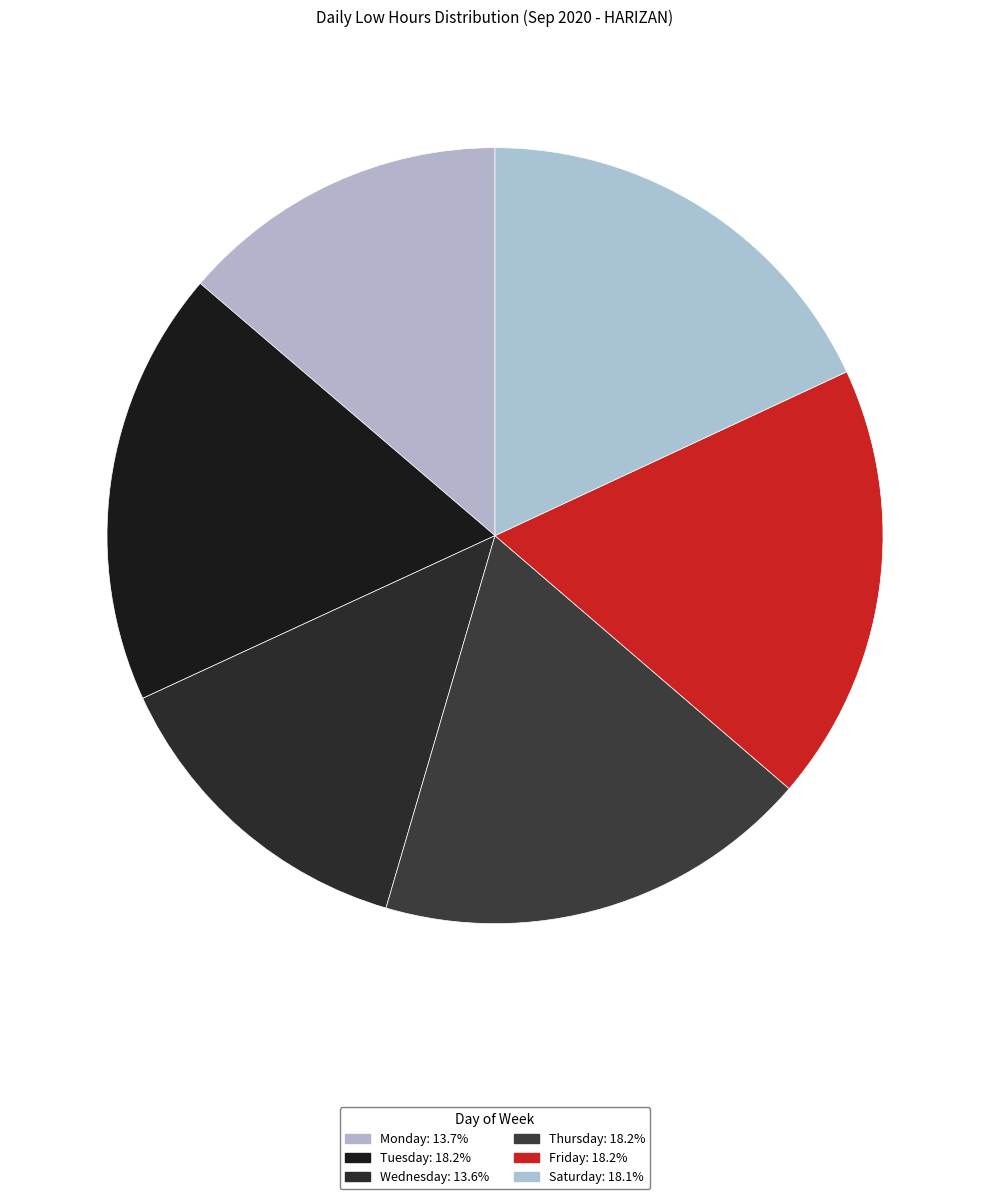

How many segments does this pie chart have?

6